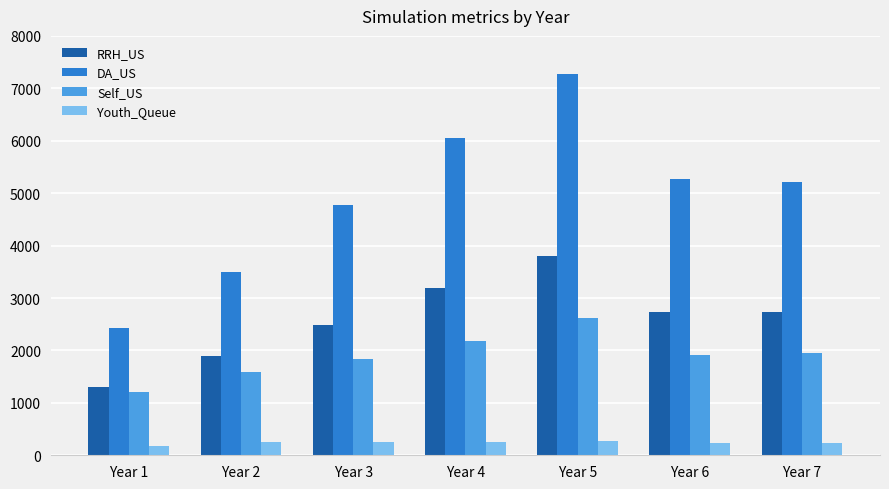

Which category has the lowest value in the RRH_US series?

Year 1